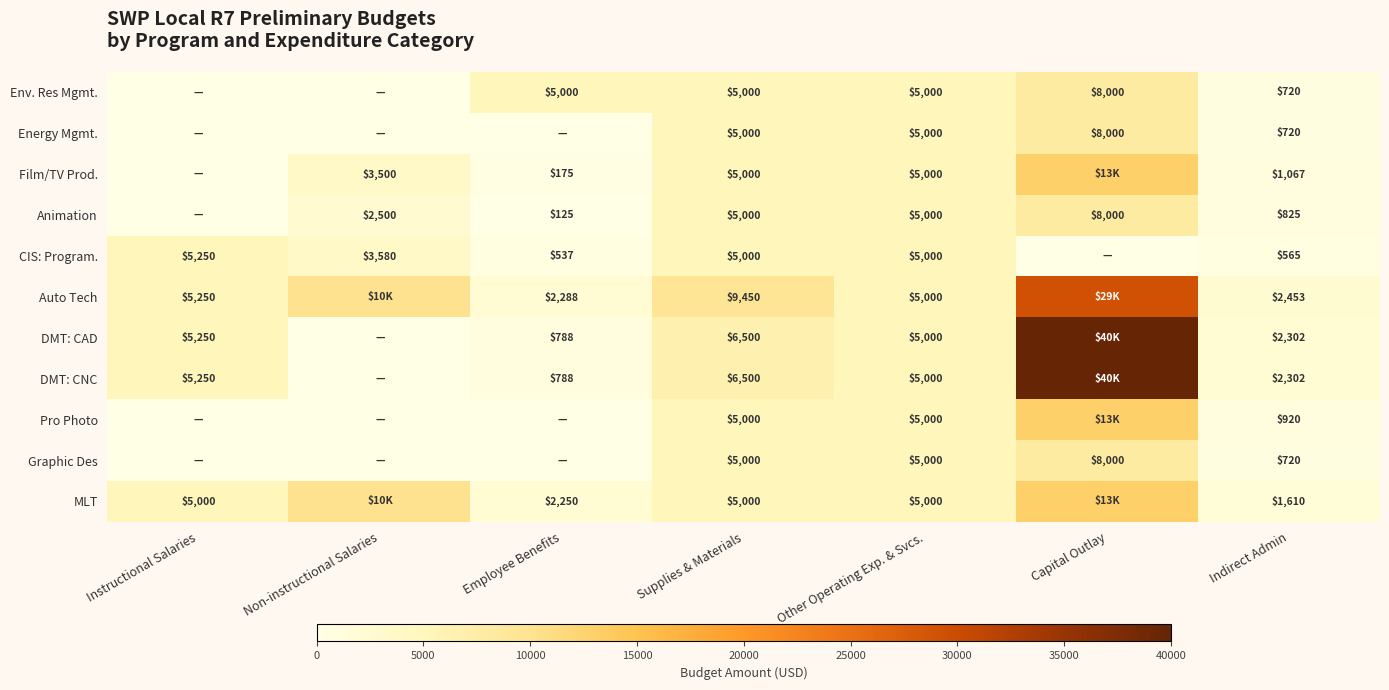

True or false: Graphic Des has a value of 8000 at Capital Outlay.

True